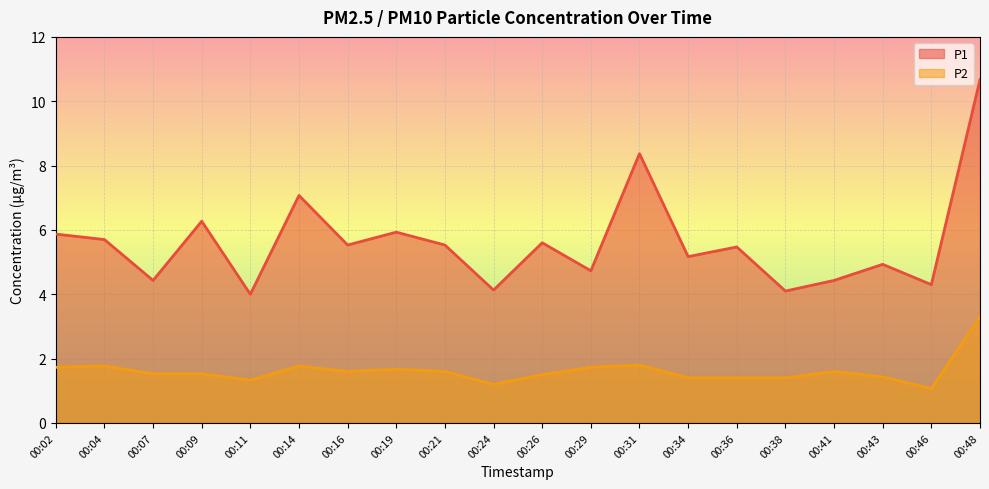

At which label is P2 closest to 2?

00:31